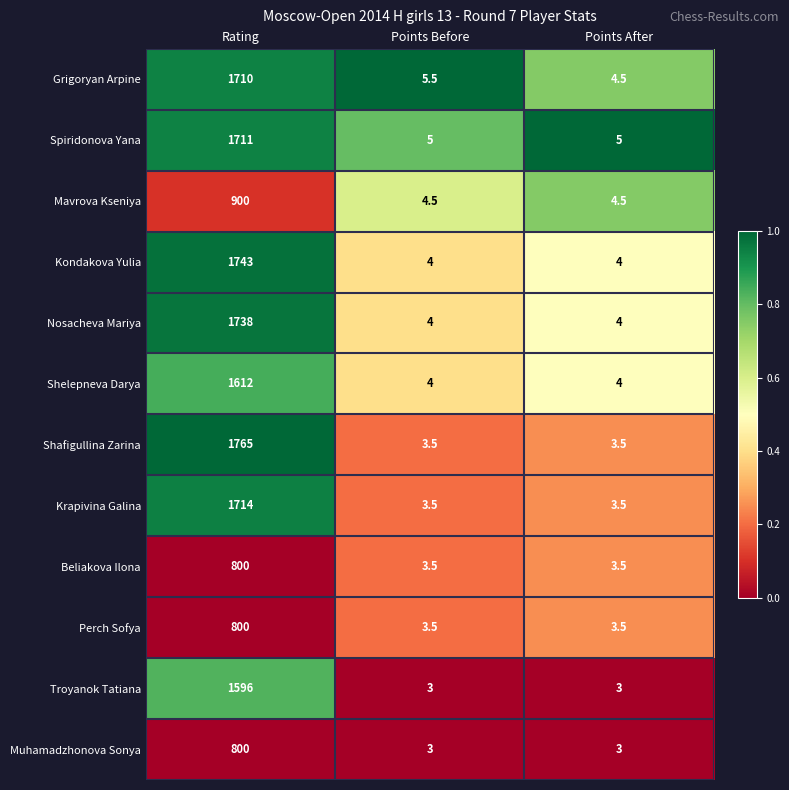

At which category is the sum across all series the highest?

Rating